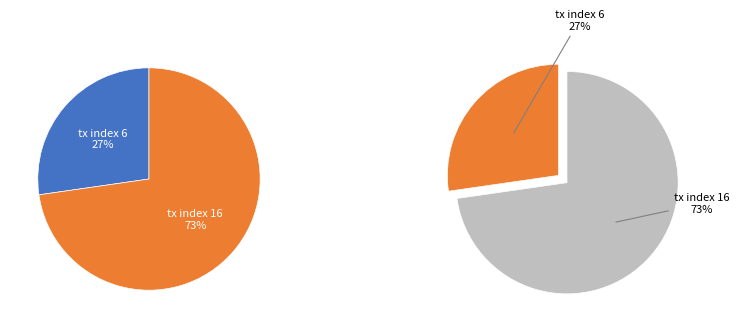

How many slices are in this pie chart?

2